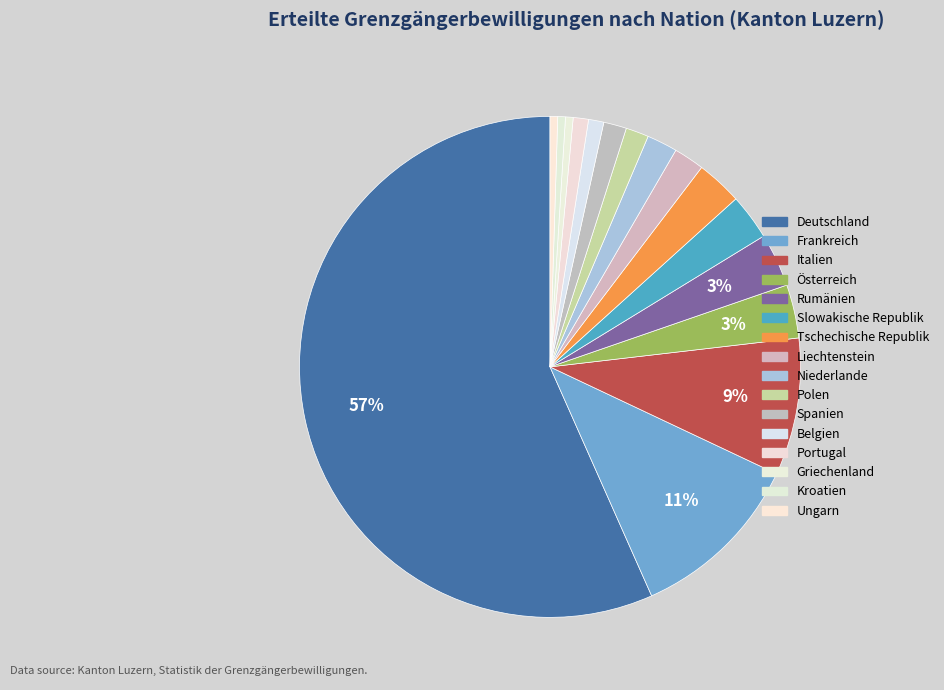

How many slices are in this pie chart?

16